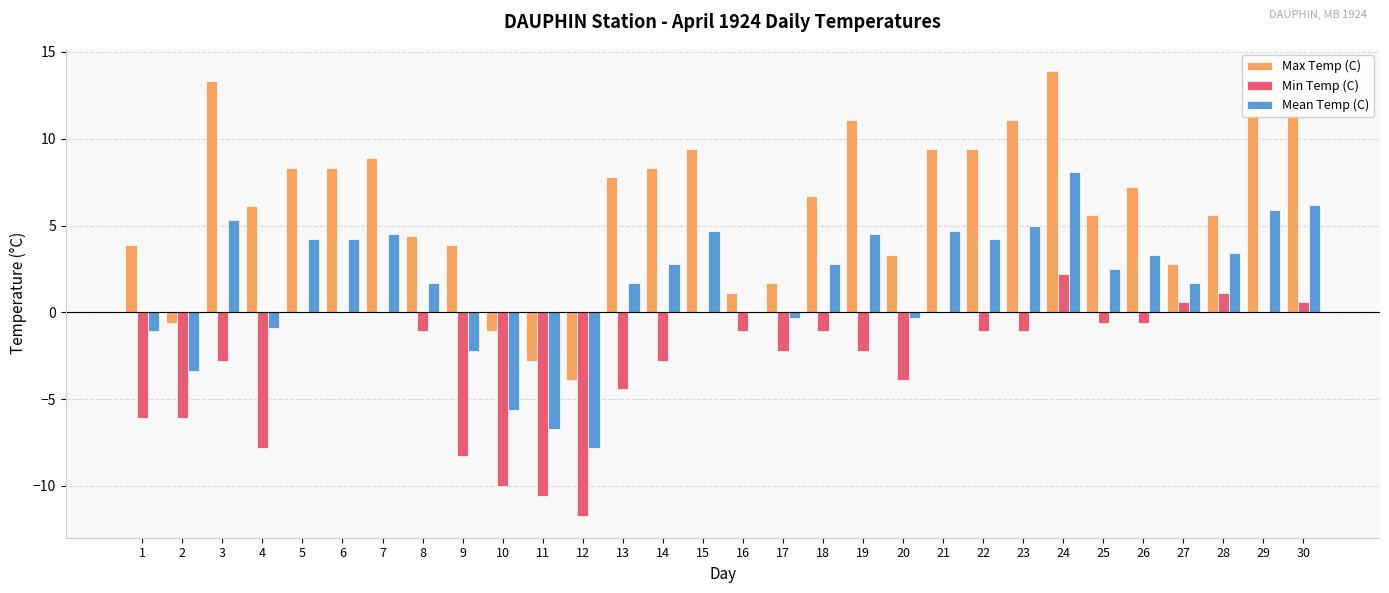

Between 20 and 28, which series saw the biggest shift?

Min Temp (C)